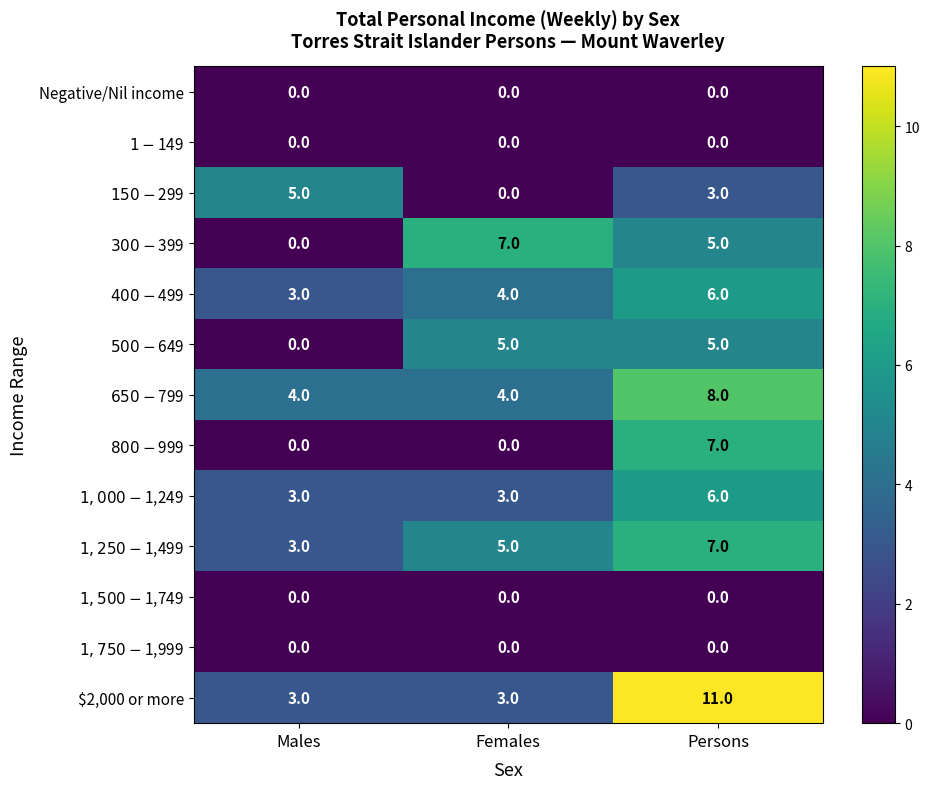

What is the spread (max minus min) of values at Males?

5